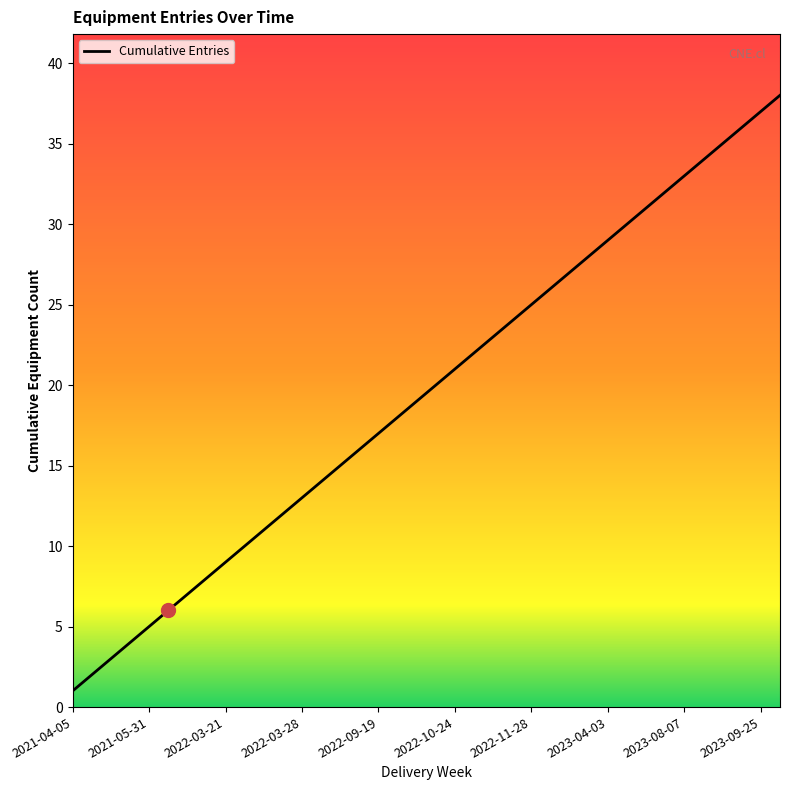

What is the greatest value displayed?

38